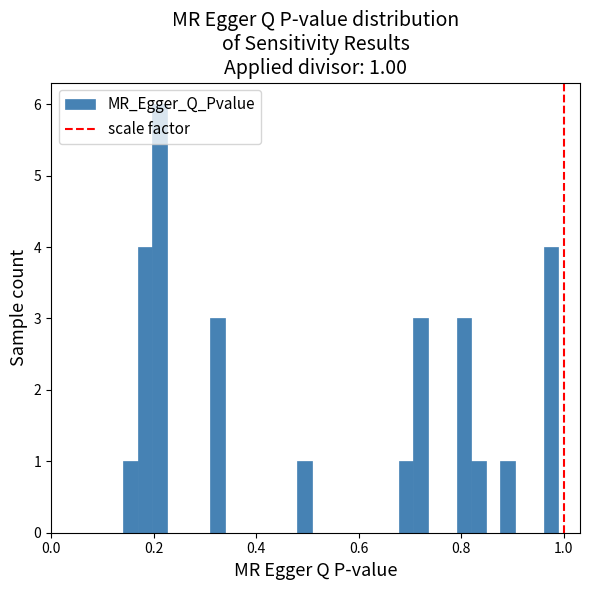

Around what value on the x-axis is the tallest bar? Give the approximate position of its centre, as read against the axis.

0.22